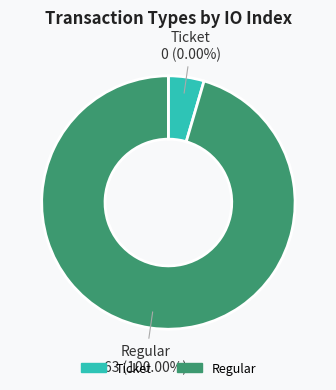

How many slices are in this pie chart?

2